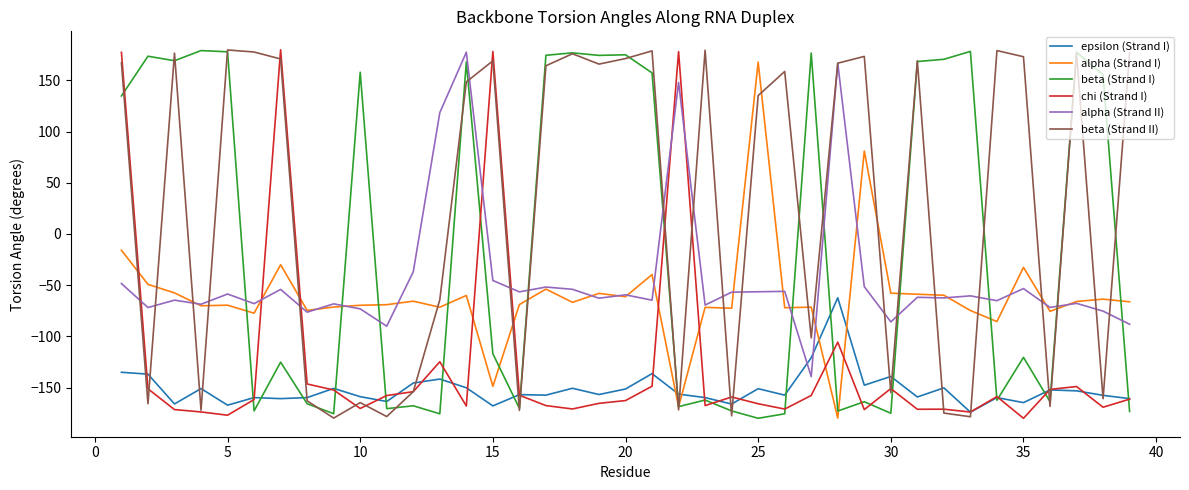

Which series has the largest total across all categories?

beta (Strand II)